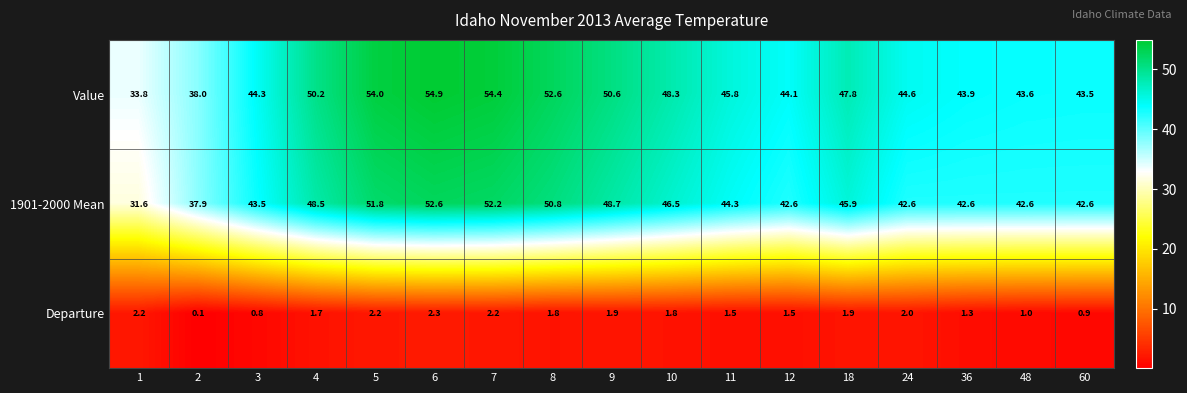

Which category has the highest value in the Value series?

6